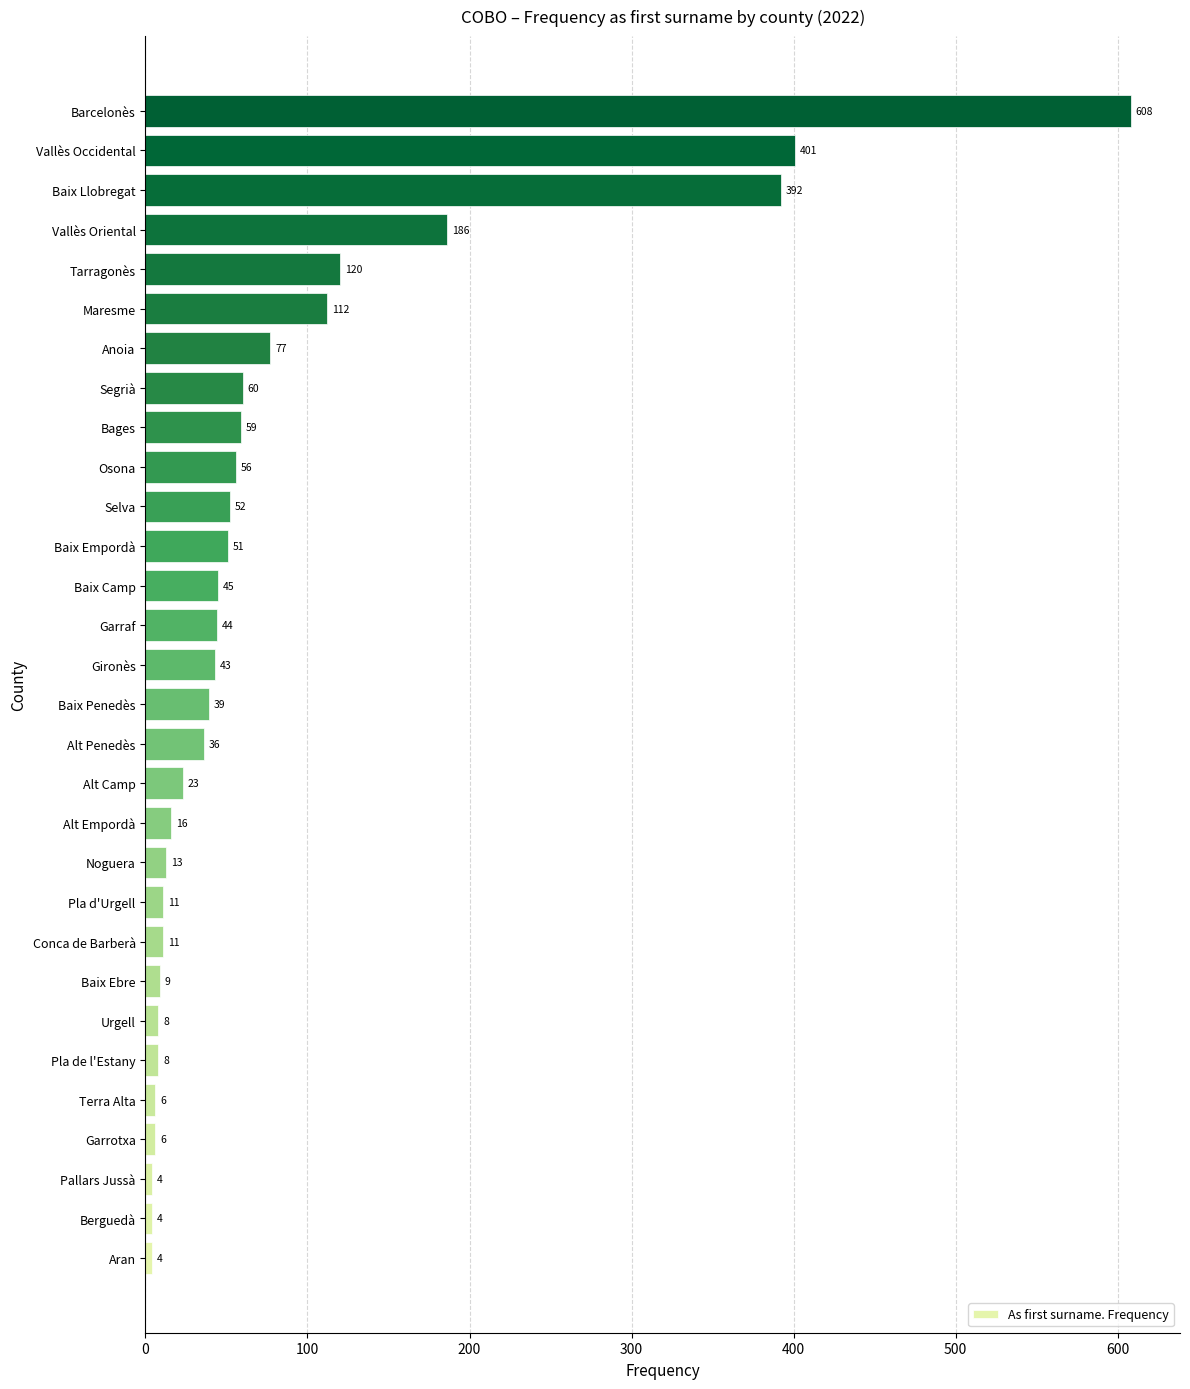

What is the ratio of the value at Garrotxa to the value at Terra Alta?

1.0